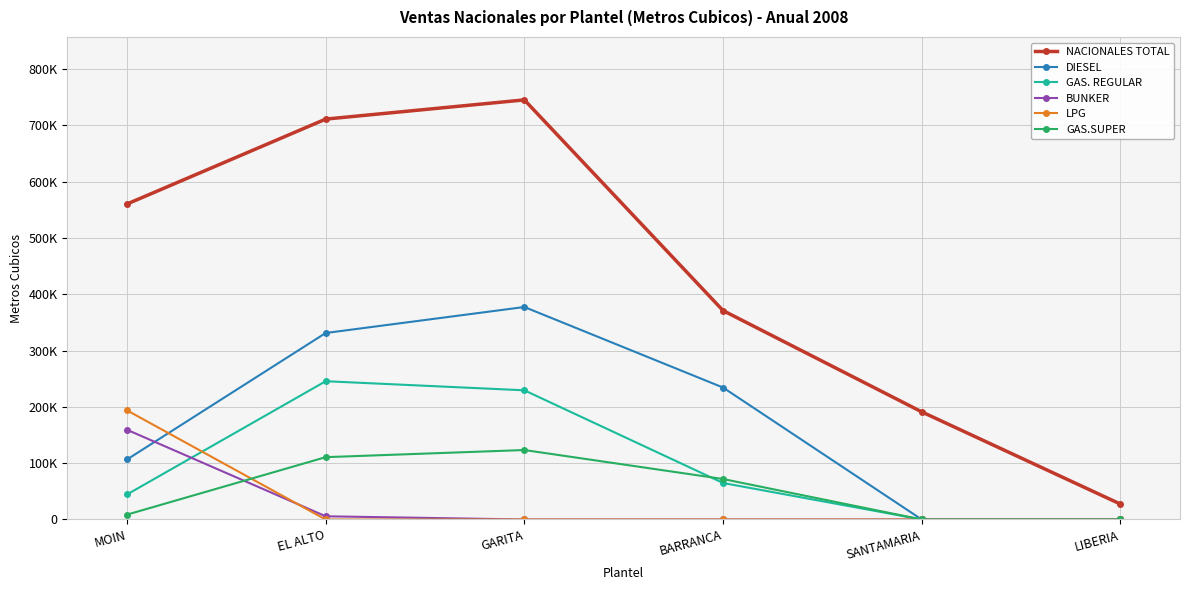

The DIESEL series shows 111035 at EL ALTO. True or false?

False